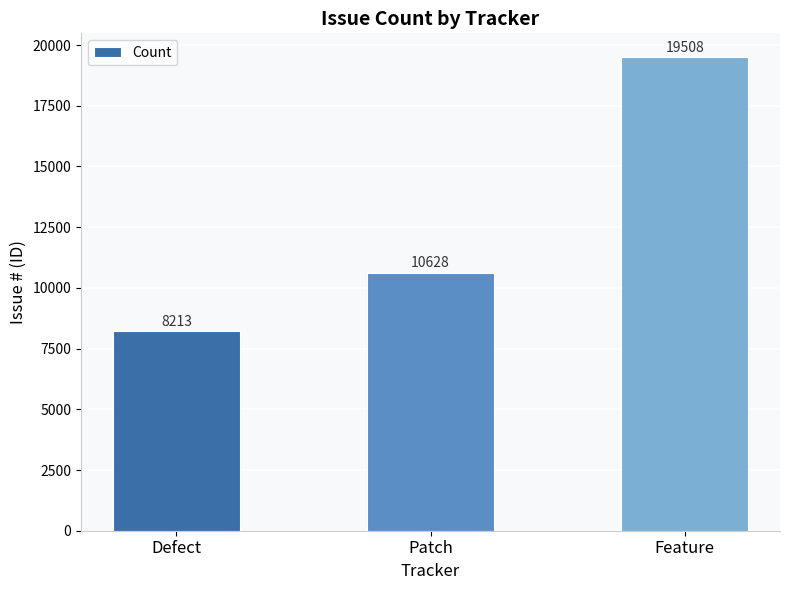

Is it true that the value at Feature is 25648?

False